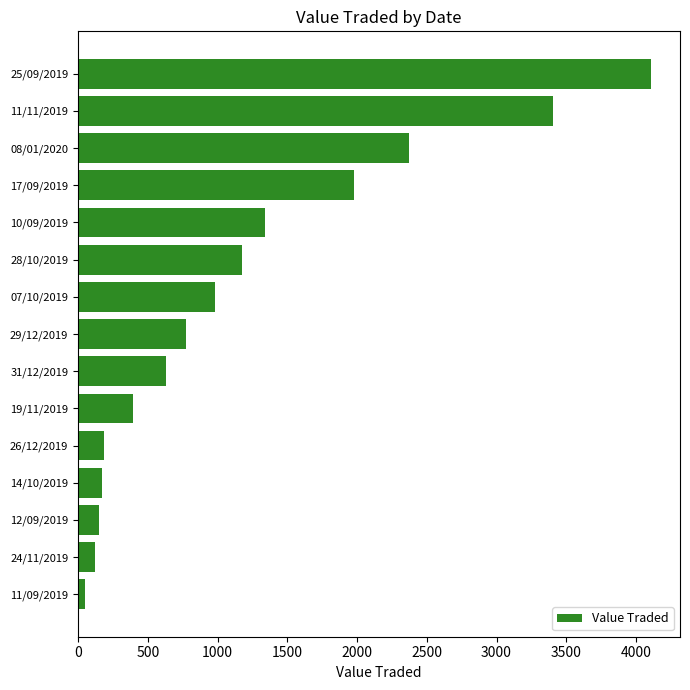

At which label is the value closest to 2080?

17/09/2019